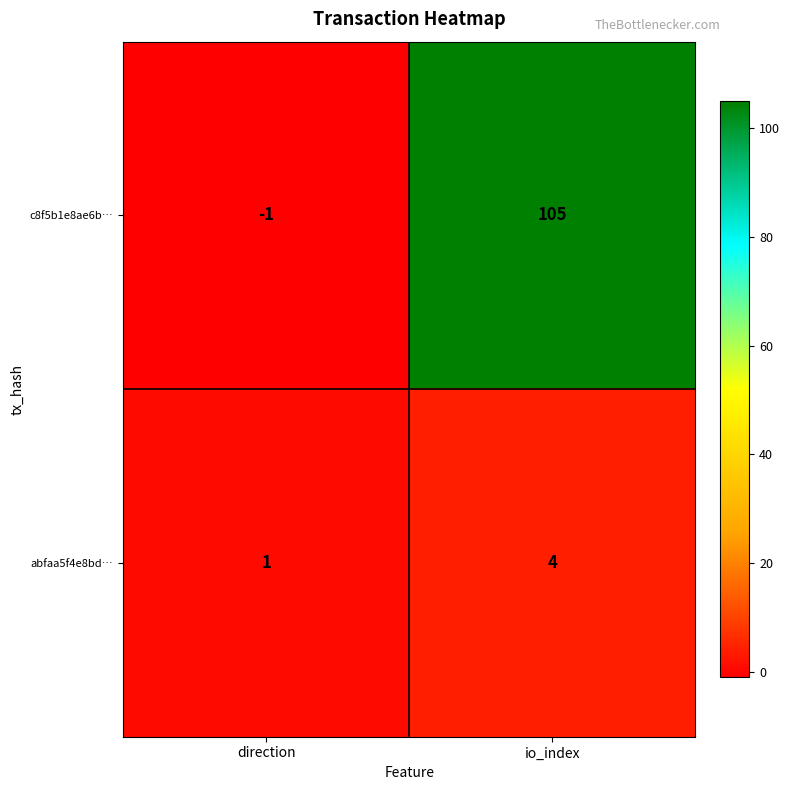

Rank the series at direction from lowest to highest value.

c8f5b1e8ae6b…, abfaa5f4e8bd…